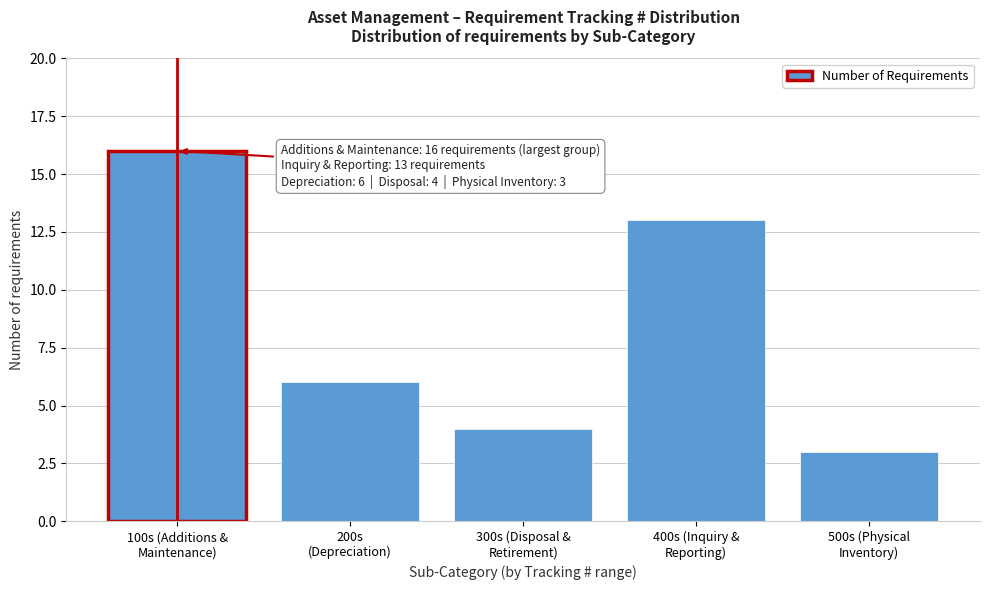

Reading left to right, transcribe all the data shown in this chart.

16	6	4	13	3